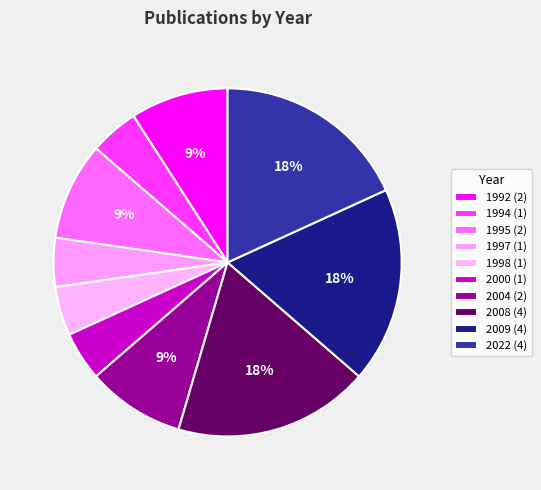

To the nearest percent, what is the combined percentage of 2009 and 2022?

36%